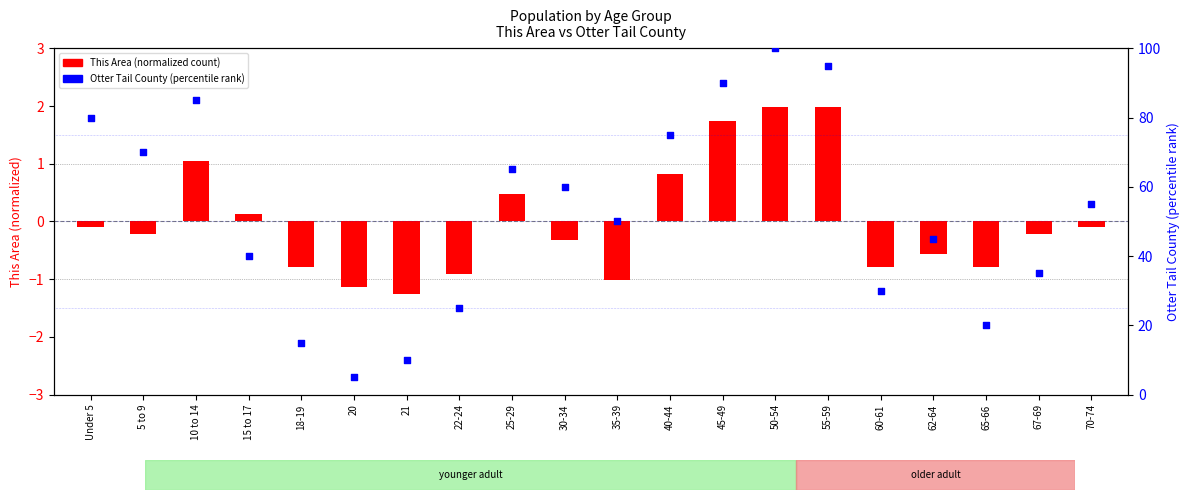

Which series has the widest spread of Y values?

Otter Tail County (percentile rank)